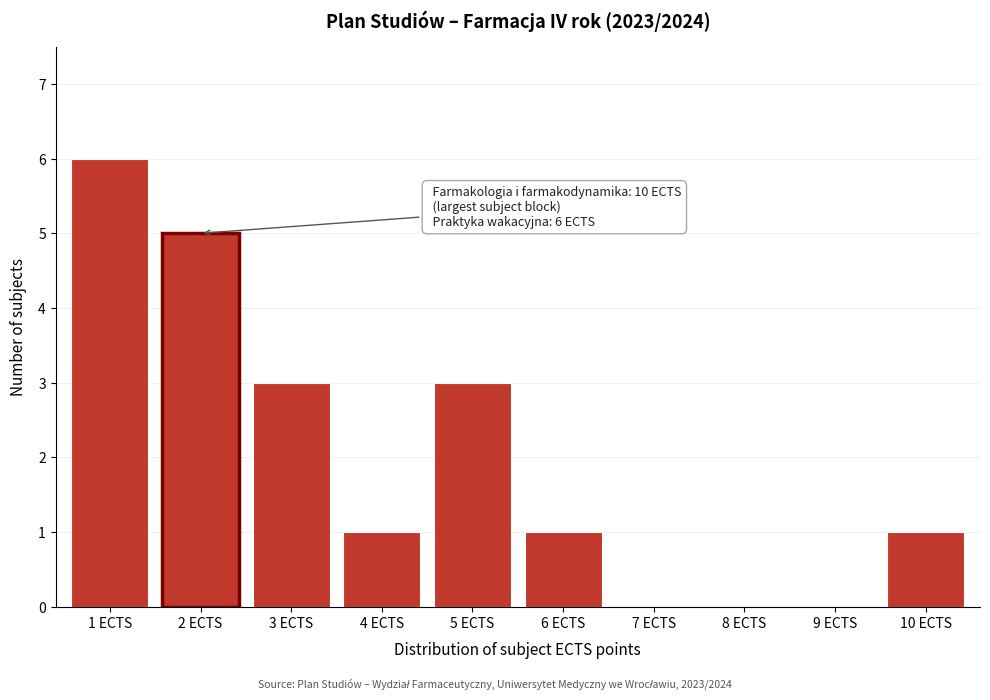

Reading left to right, extract all data points from this chart.

1 ECTS=6	2 ECTS=5	3 ECTS=3	4 ECTS=1	5 ECTS=3	6 ECTS=1	7 ECTS=0	8 ECTS=0	9 ECTS=0	10 ECTS=1